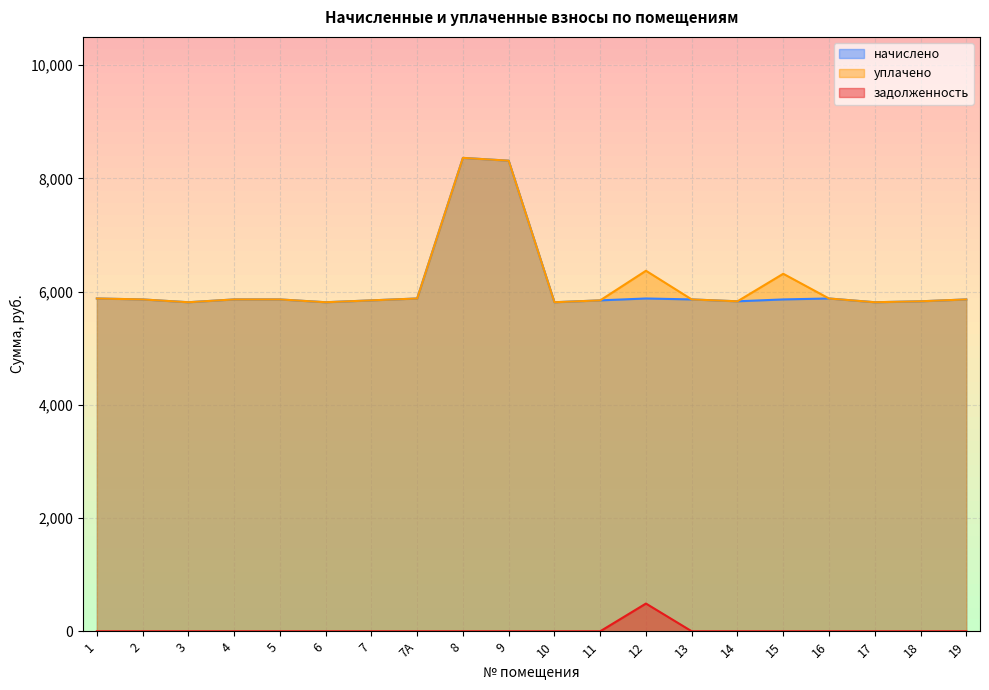

Rank the series by their maximum value, from lowest to highest.

задолженность, начислено, уплачено